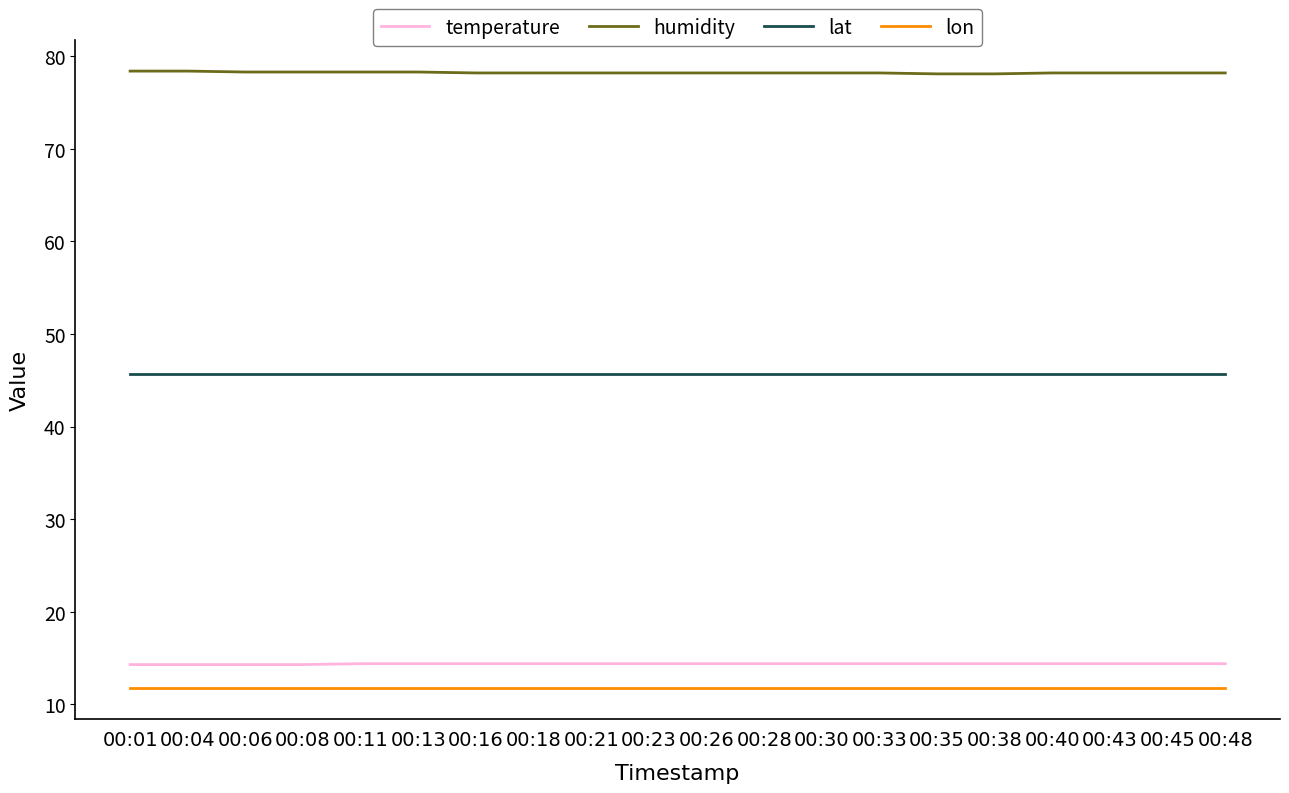

What is the smallest value displayed?

11.8